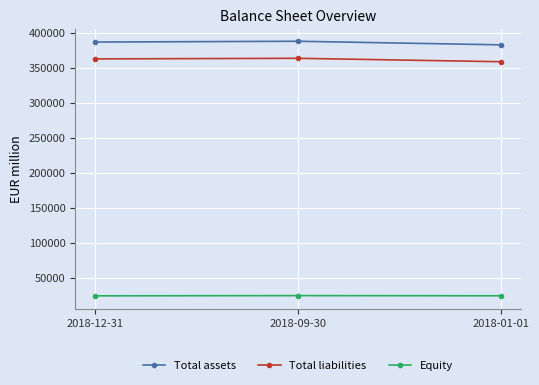

What is the average value of the Total assets series?

385670